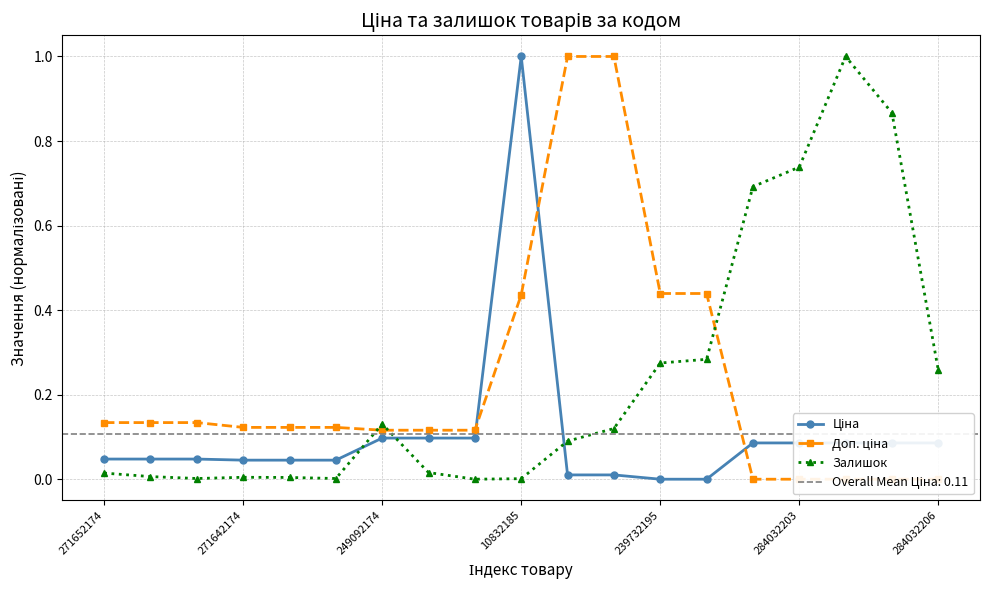

How many values in the Доп. ціна series exceed 0?

14